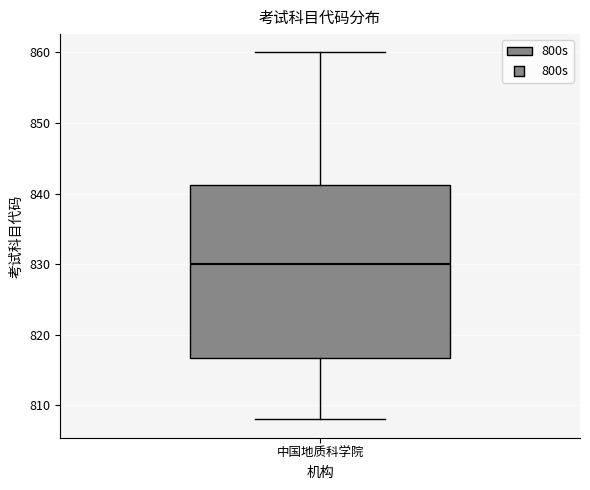

Transcribe this box plot: give where the median line is, the range the box spans, and where the two whiskers end, as read against the y-axis. The values are not printed on the chart, so give them approximately, as read against the axis.

median 830, box 817 to 841, whiskers 808 to 860